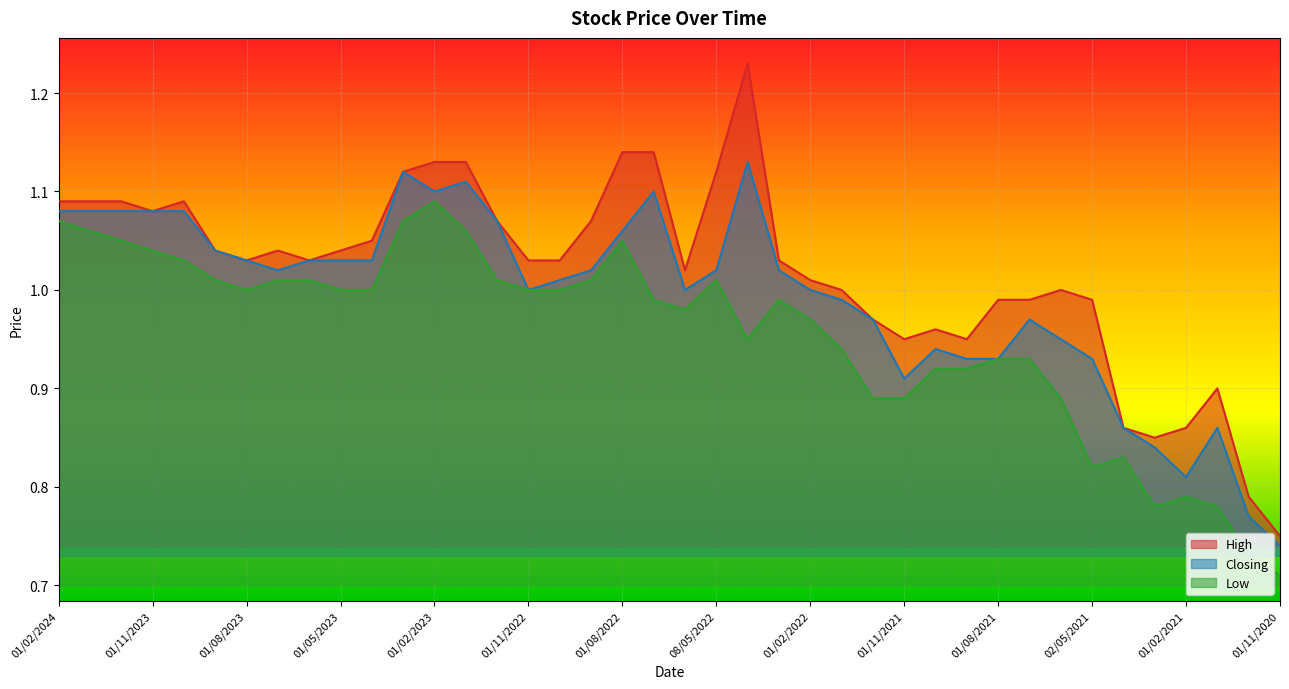

How many lines are shown in the chart?

3